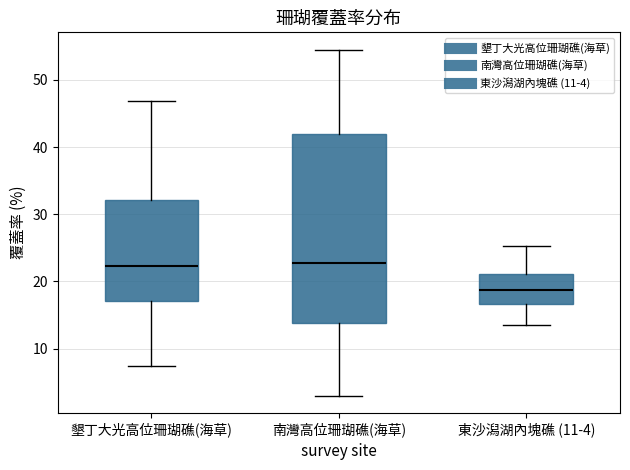

Reading left to right, read every box against the y-axis: the position of its median line, the range the box covers, and the ends of its whiskers. The values are not printed on the chart, so give them approximately, as read against the axis.

墾丁大光高位珊瑚礁(海草): median 22, box 17 to 32, whiskers 7 to 47
南灣高位珊瑚礁(海草): median 23, box 14 to 42, whiskers 3 to 54
東沙潟湖內塊礁 (11-4): median 19, box 17 to 21, whiskers 14 to 25